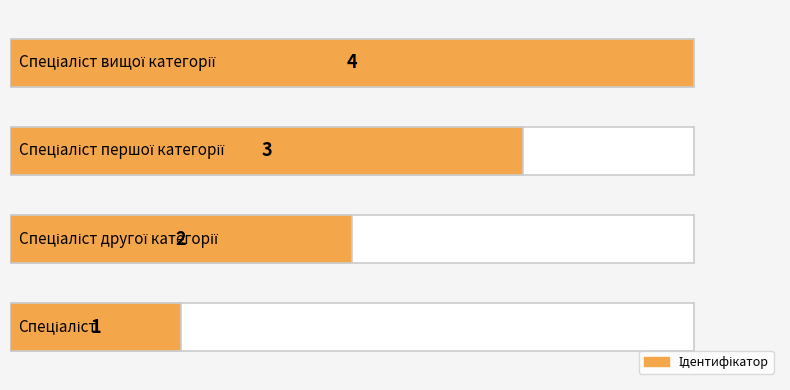

What is the change in value from 0 to 3?

+3